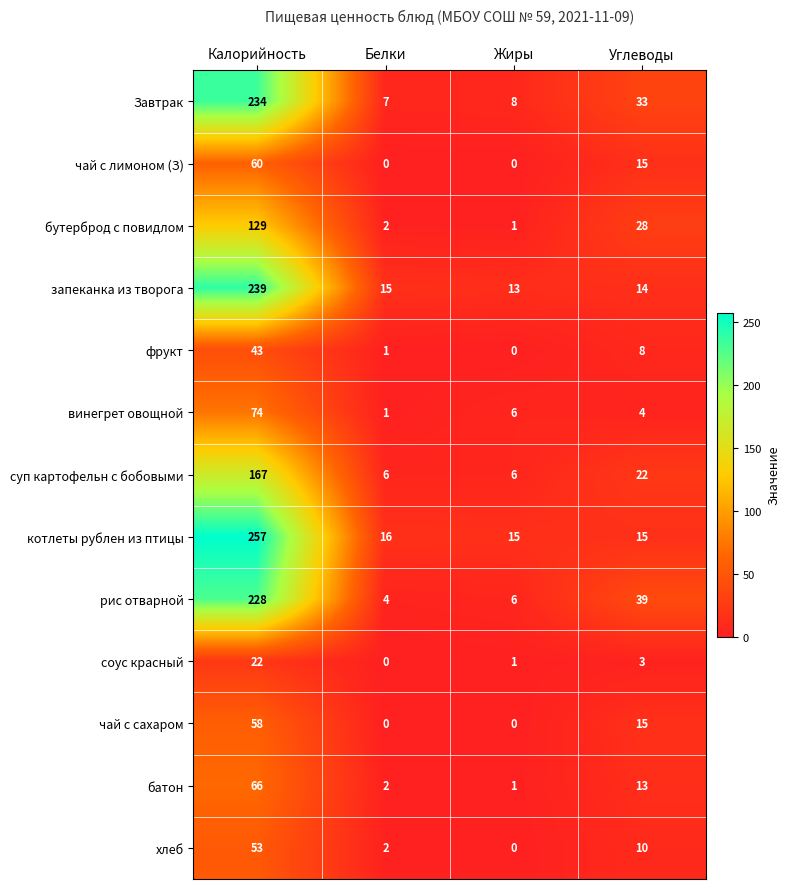

What is the difference between the maximum and minimum values in the чай с лимоном (З) series?

60